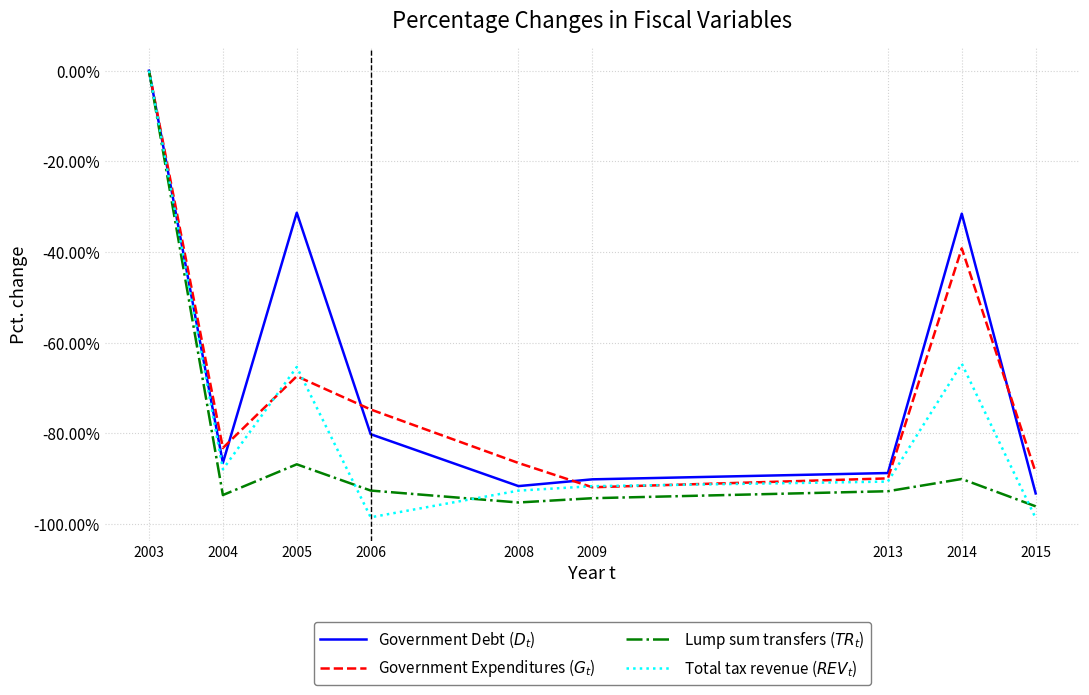

What is the spread (max minus min) of values at 2005?

55.5